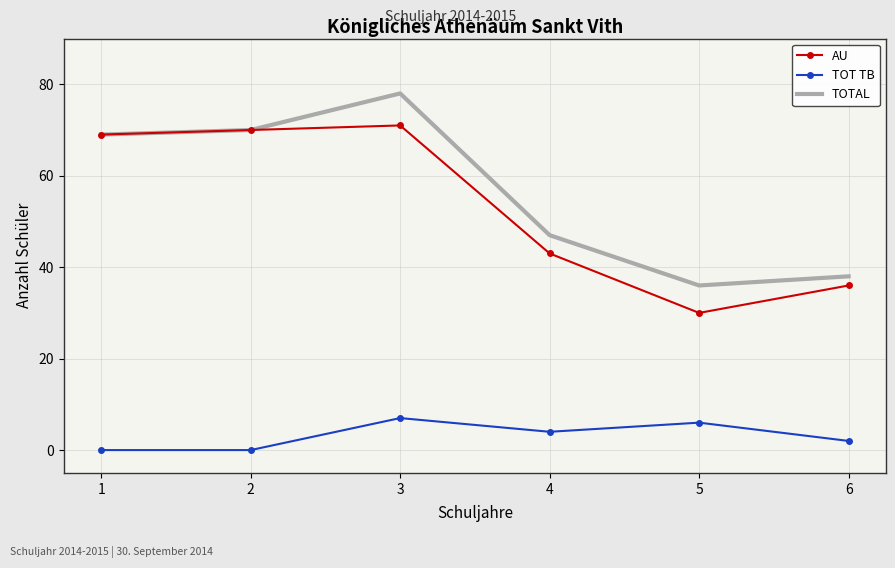

How many series are shown in this chart?

3